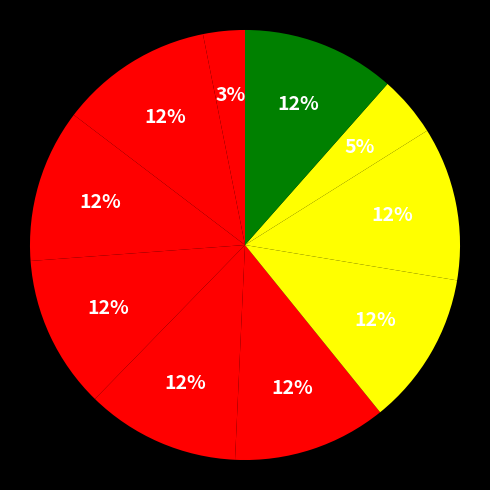

How many segments does this pie chart have?

10